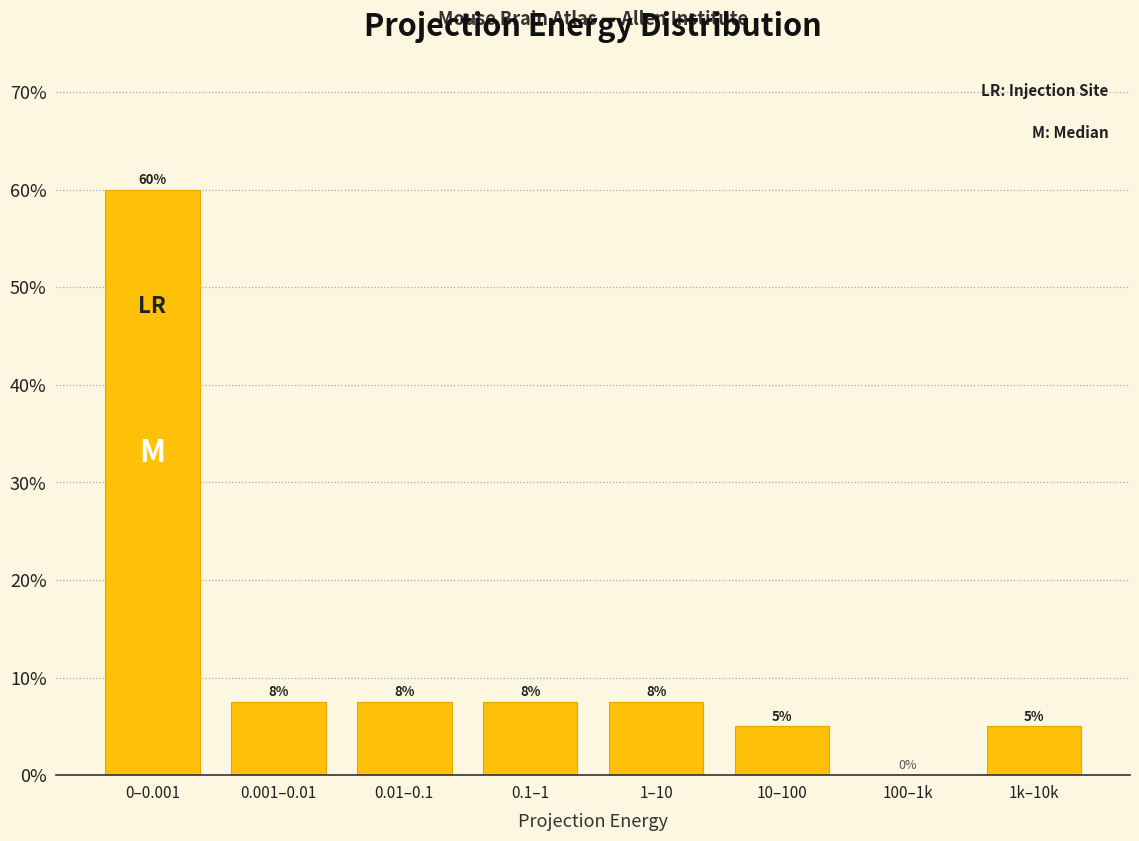

At which category does the chart reach its peak across all series?

0–0.001